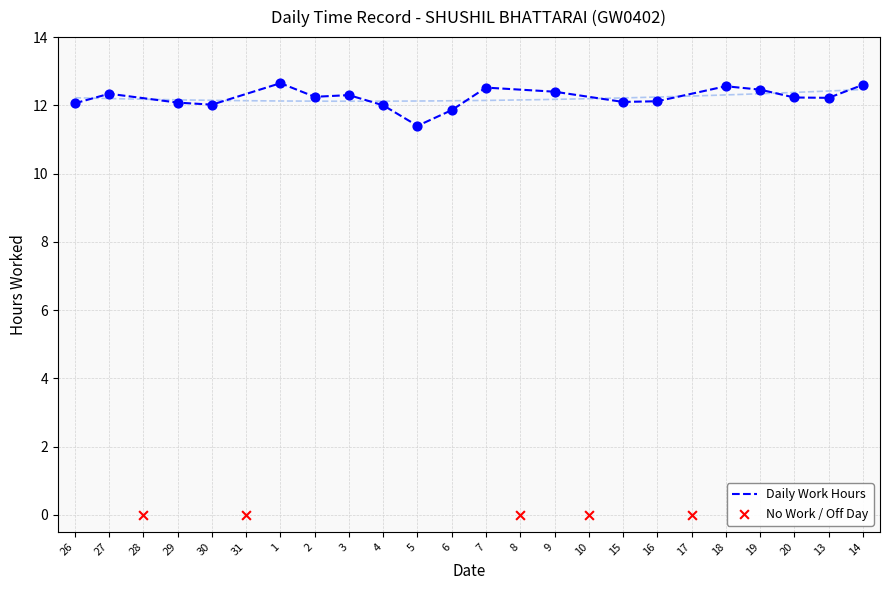

What is the ratio of the value at 7 to the value at 1?

1.0